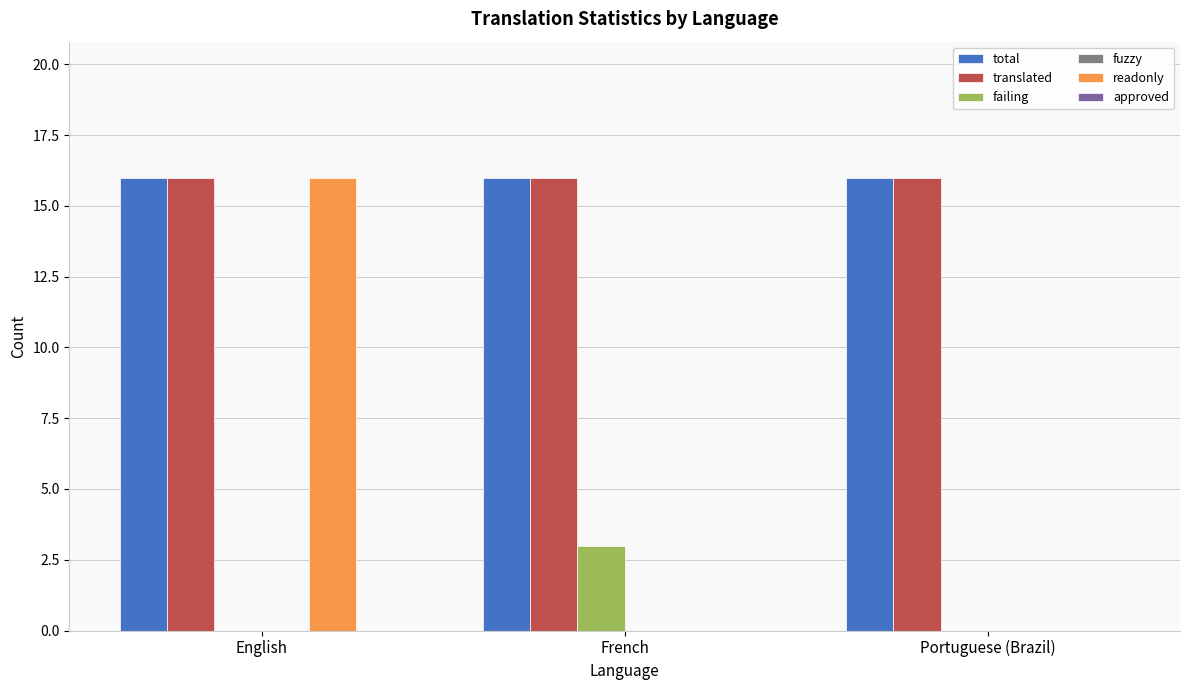

Is it true that failing equals 0 at Portuguese (Brazil)?

True